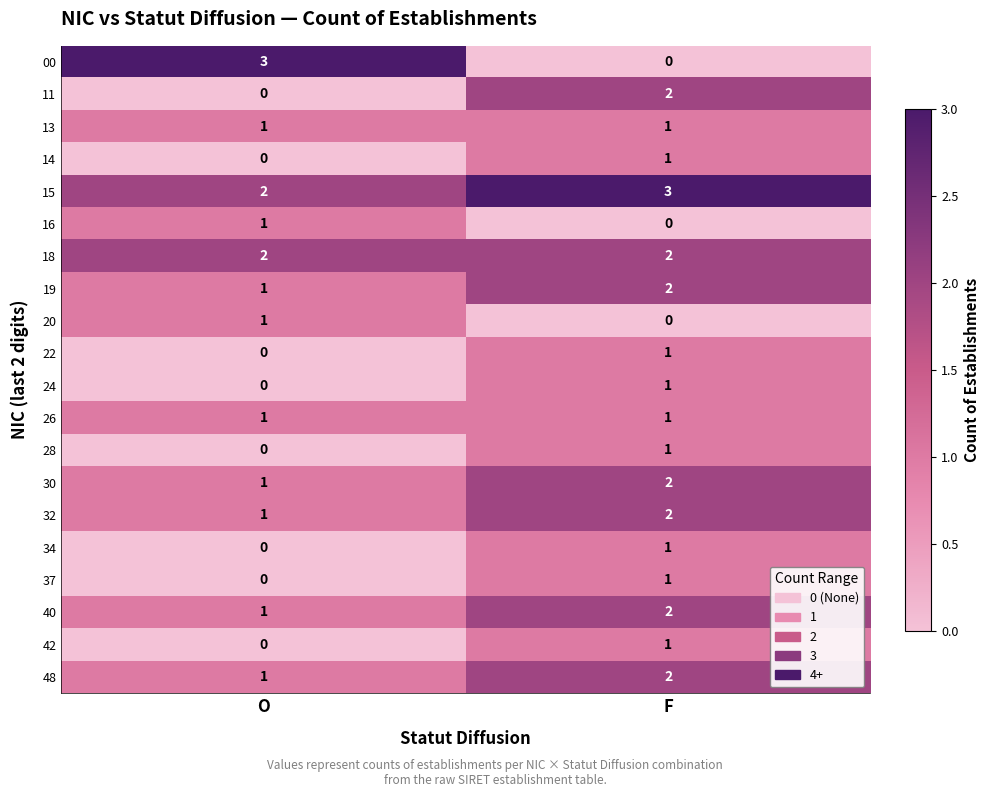

Is it true that 24 equals 1 at F?

True